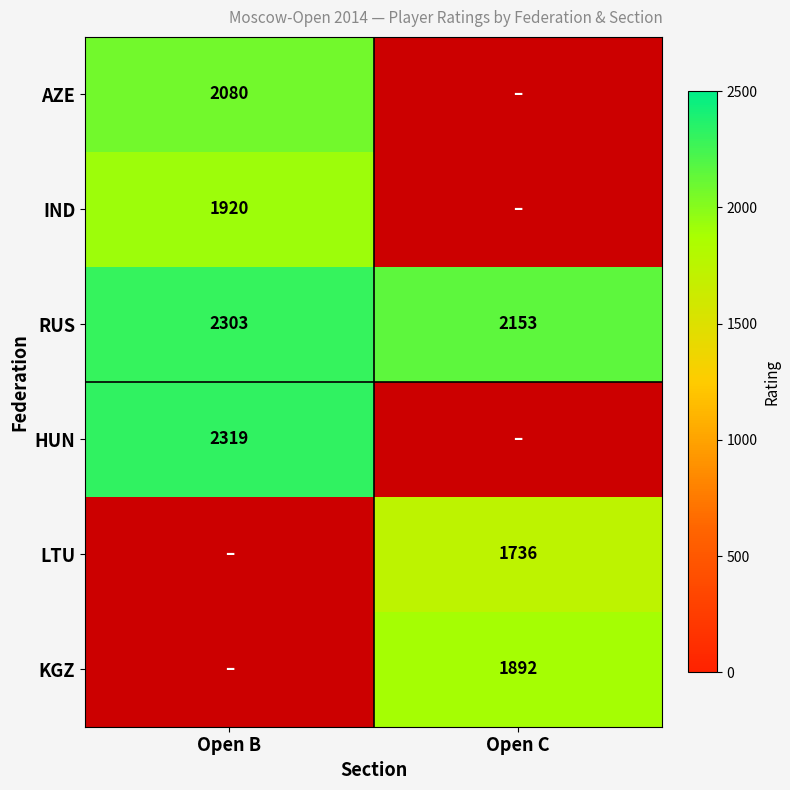

At which category does the chart reach its minimum across all series?

Open C